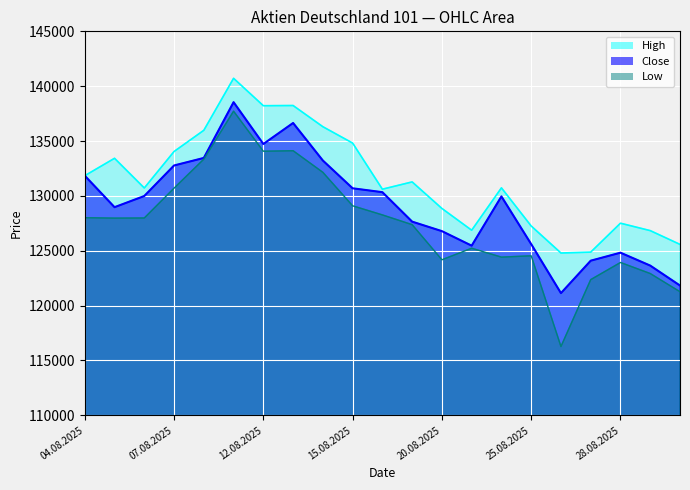

True or false: Close has a value of 128973 at 05.08.2025.

True